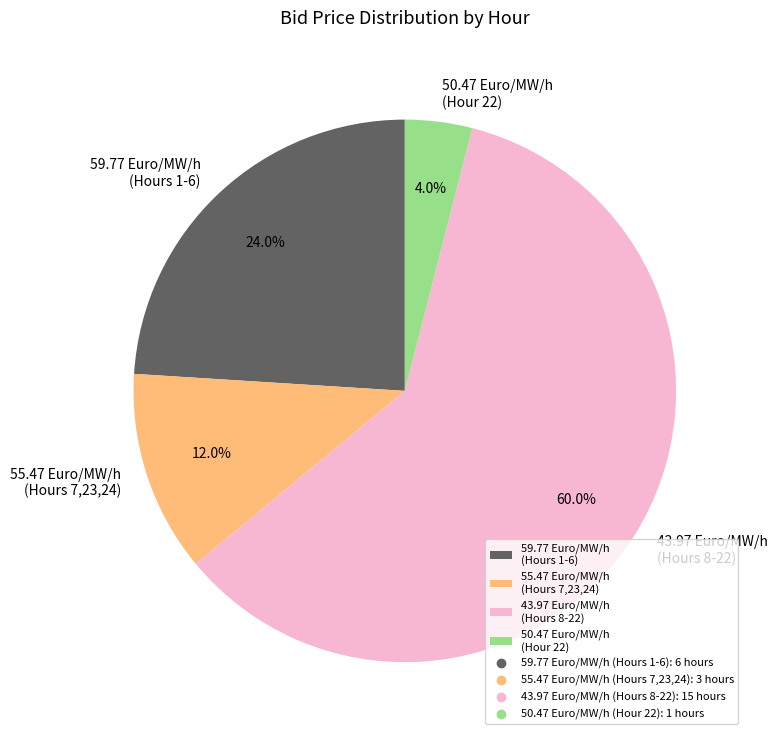

What is the smallest slice in the pie chart?

50.47 Euro/MW/h (Hour 22)